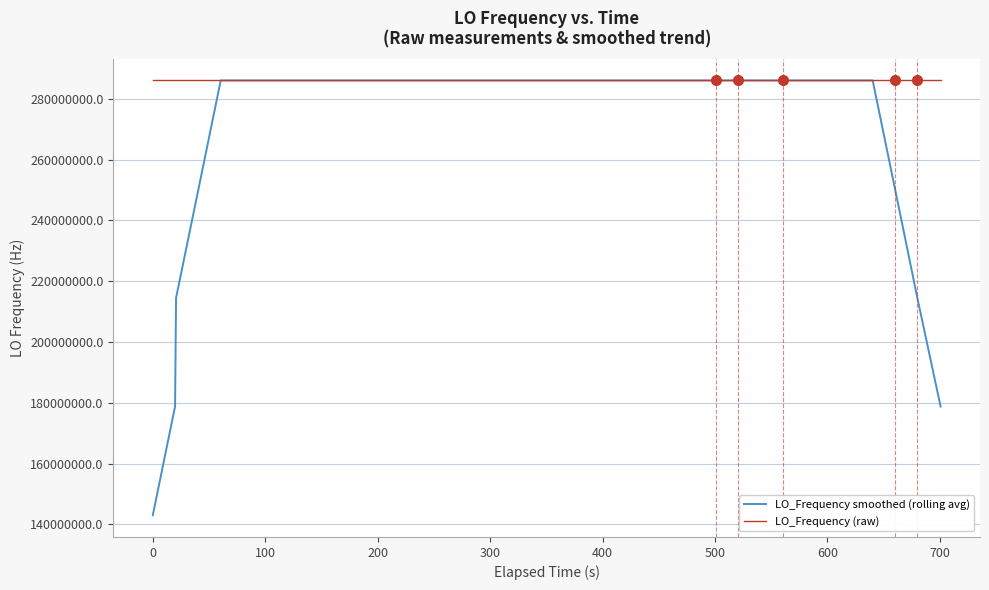

Which series has the largest total across all categories?

LO_Frequency (raw)